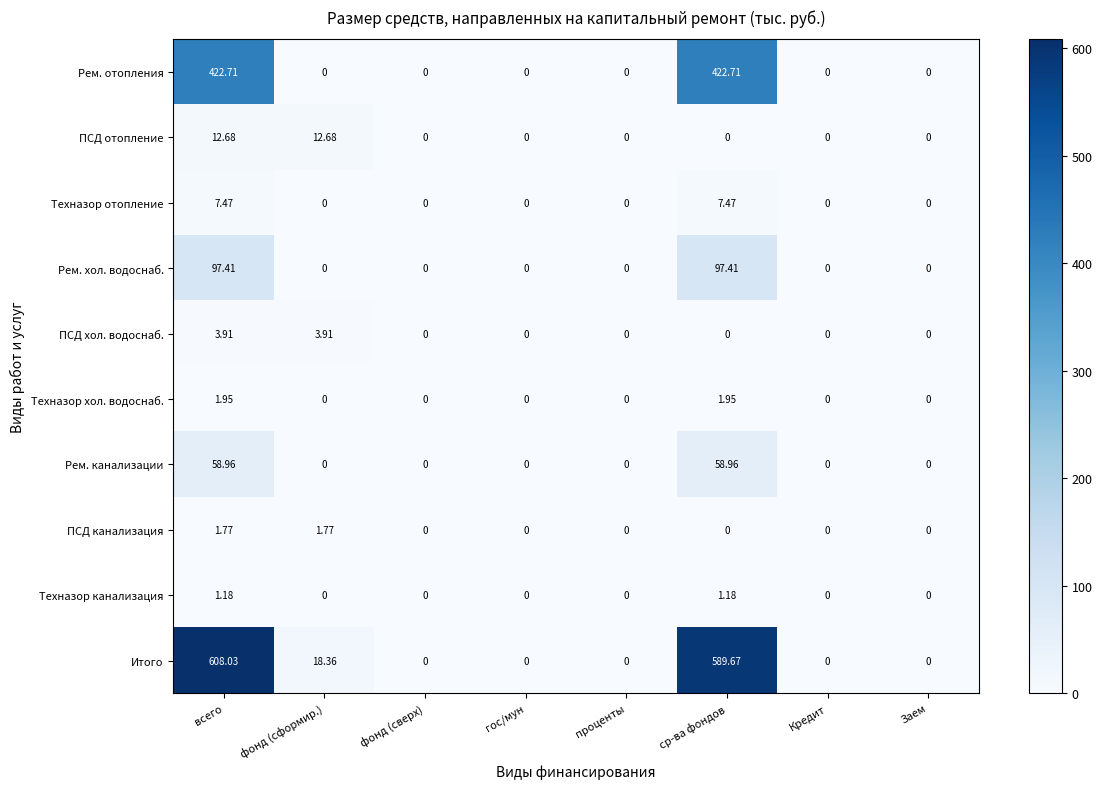

Count the number of categories in the chart.

8